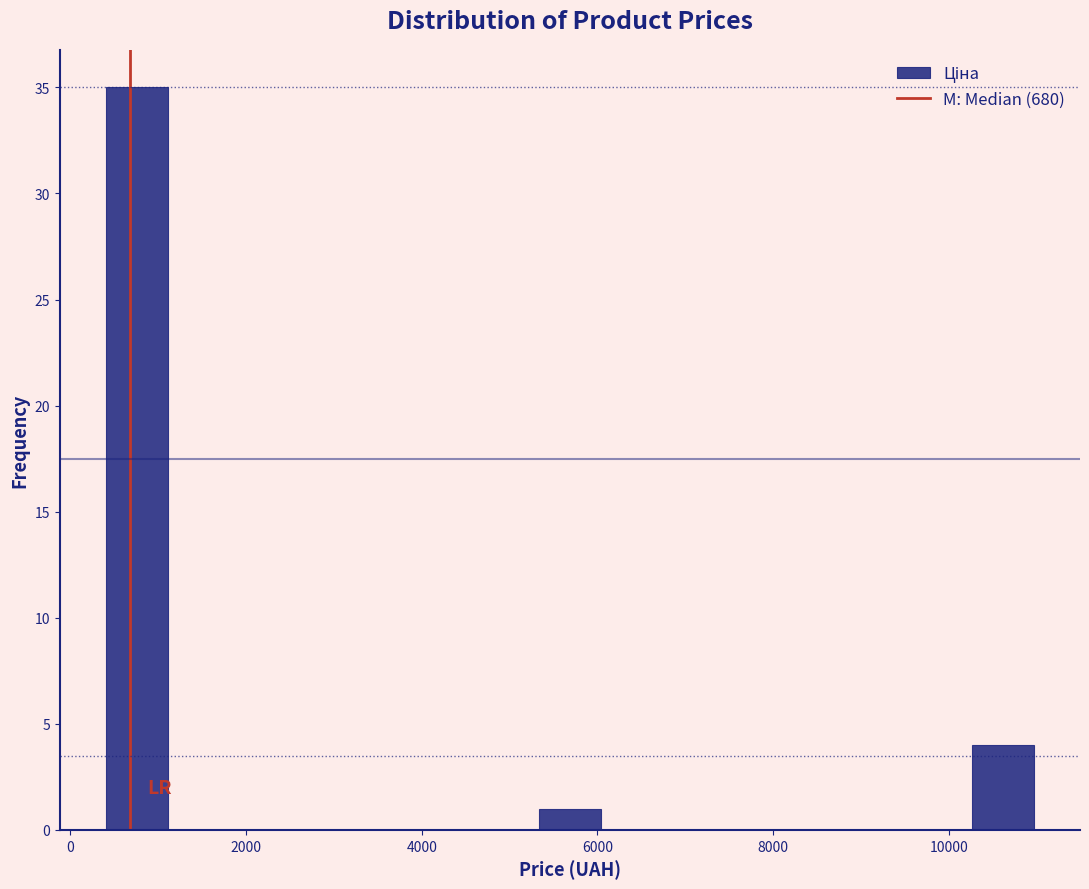

Around what value on the x-axis is the tallest bar? Give the approximate position of its centre, as read against the axis.

800